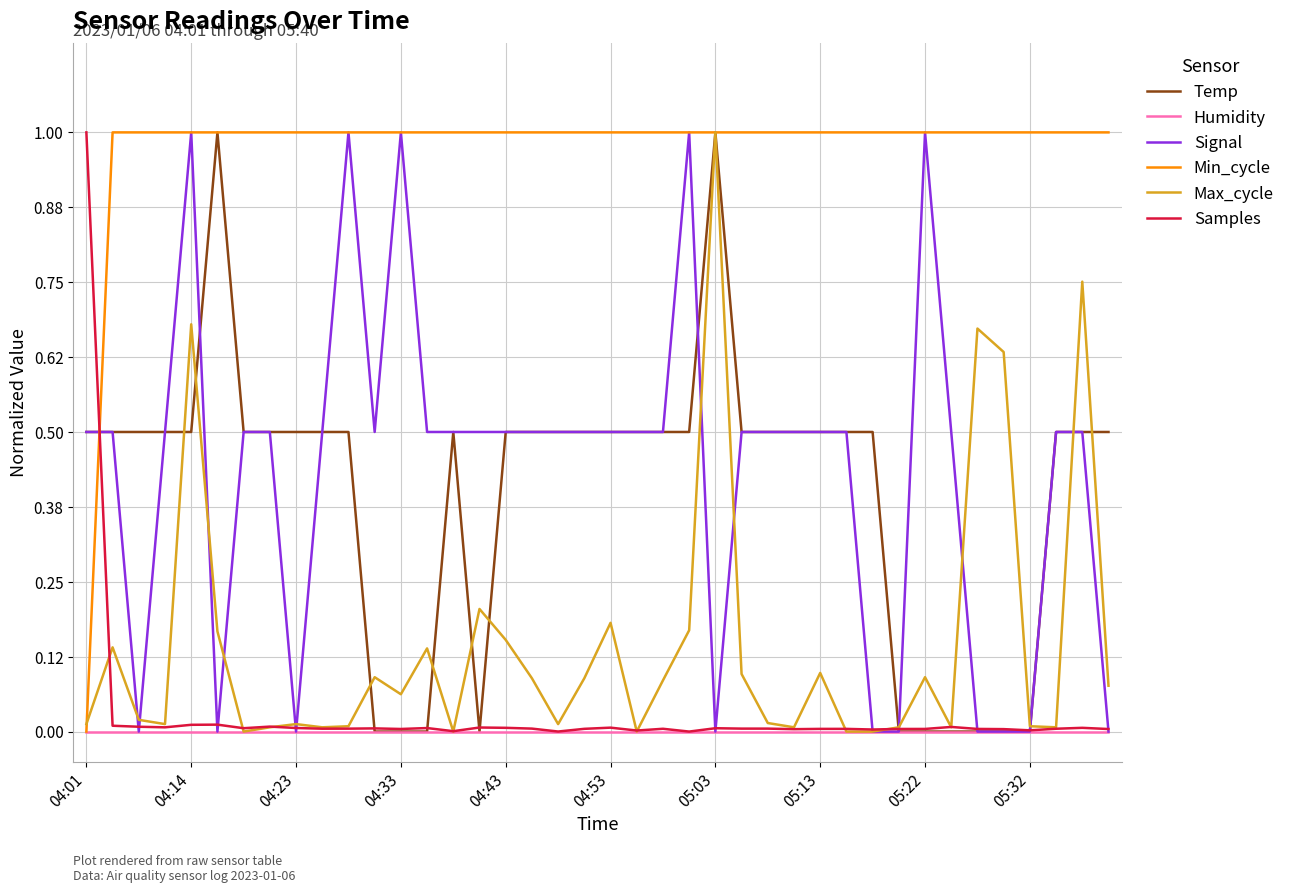

What is the difference between the maximum and minimum values in the Signal series?

1.0